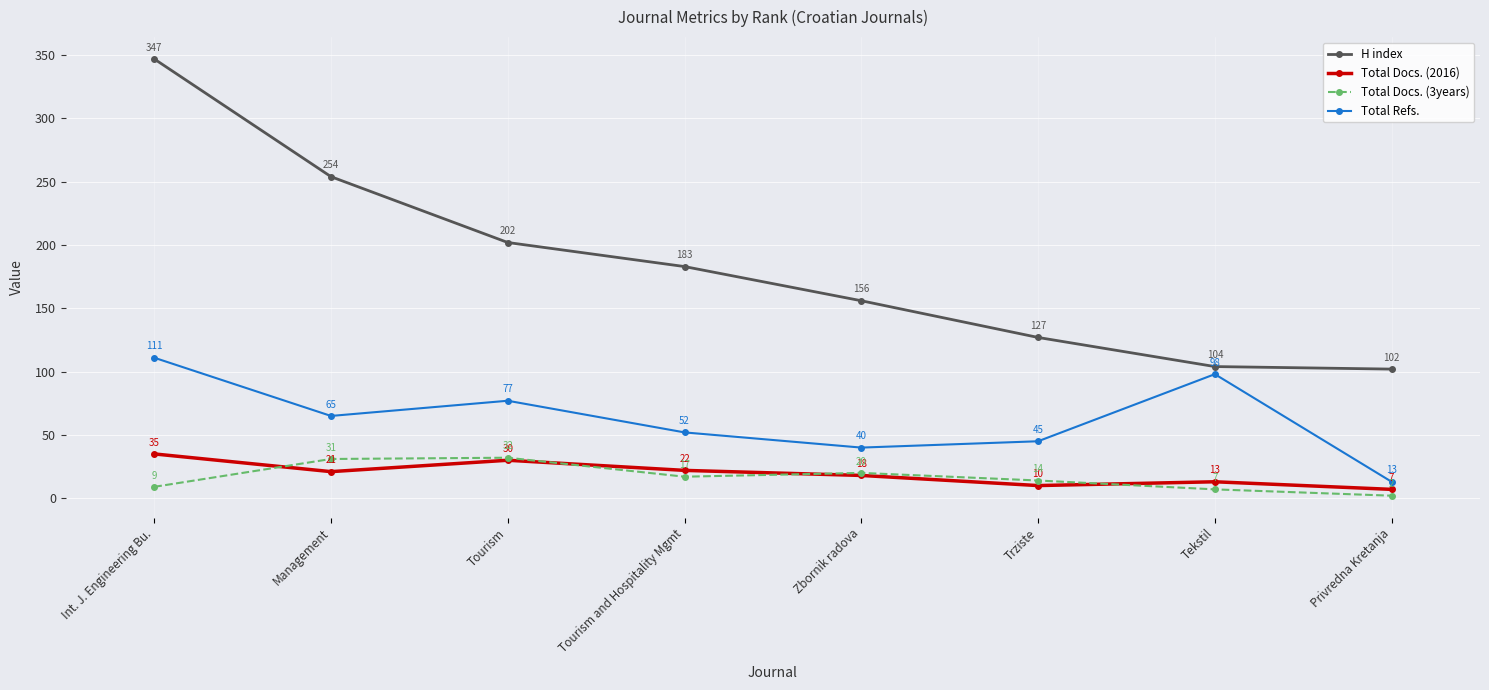

Which series has the largest total across all categories?

H index